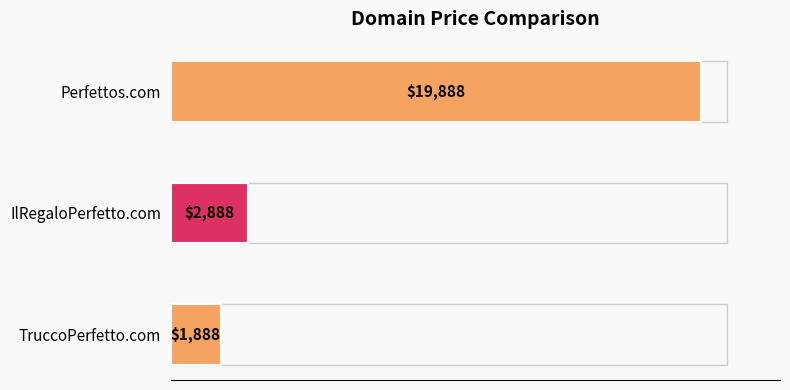

List the labels in order of value, largest first.

Perfettos.com, IlRegaloPerfetto.com, TruccoPerfetto.com